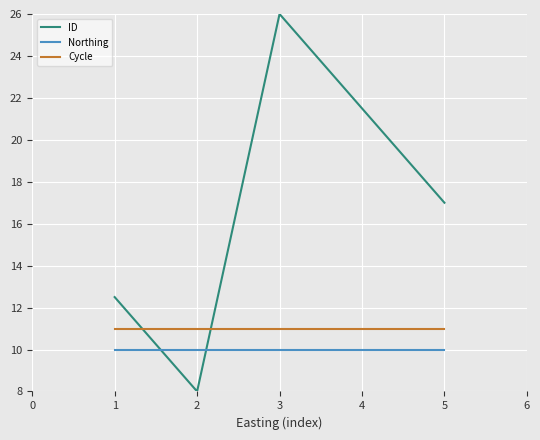

What is the difference between the highest and lowest values at 1?

2.5